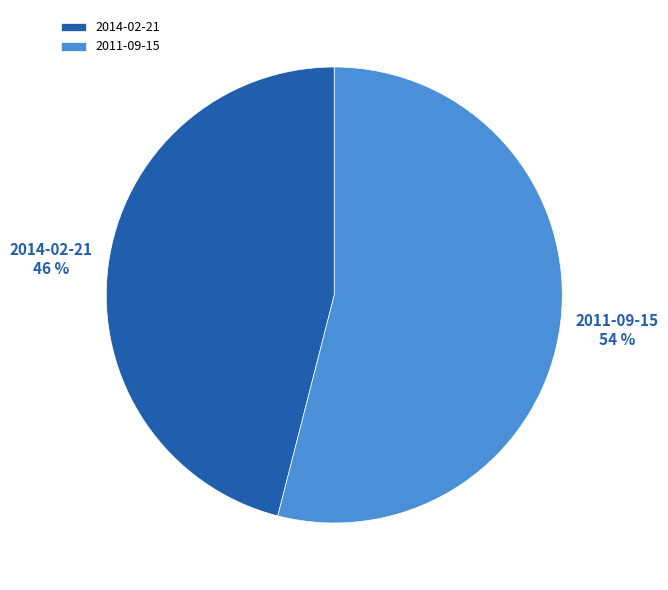

Which slice represents more than half of the pie?

2011-09-15